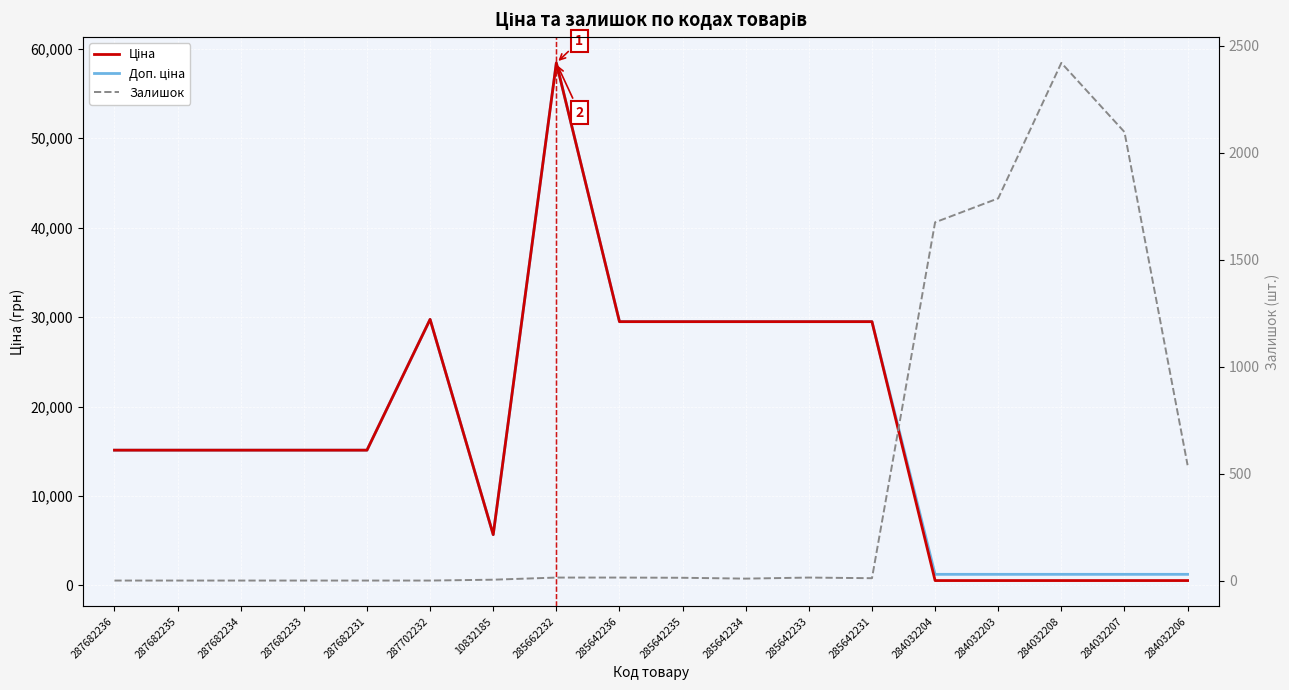

What is the difference between the maximum and minimum values in the Ціна series?

57887.5